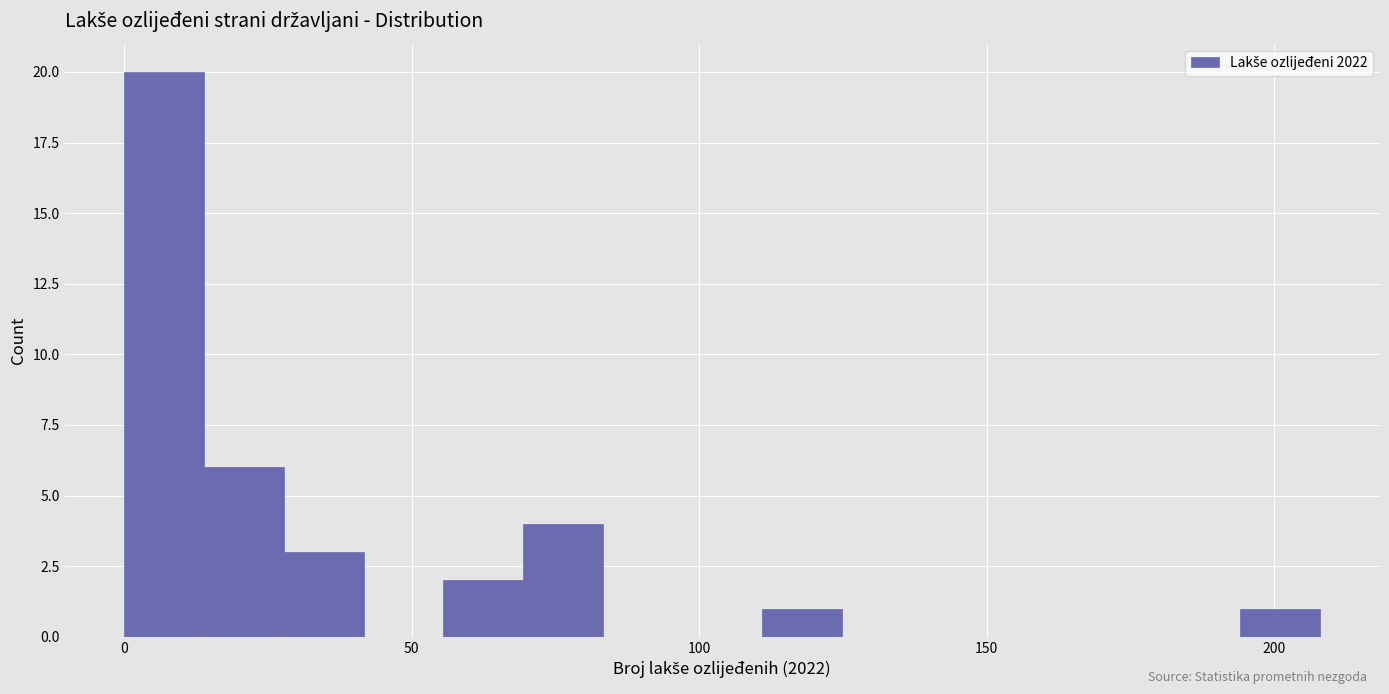

Around what value on the x-axis is the tallest bar? Give the approximate position of its centre, as read against the axis.

5